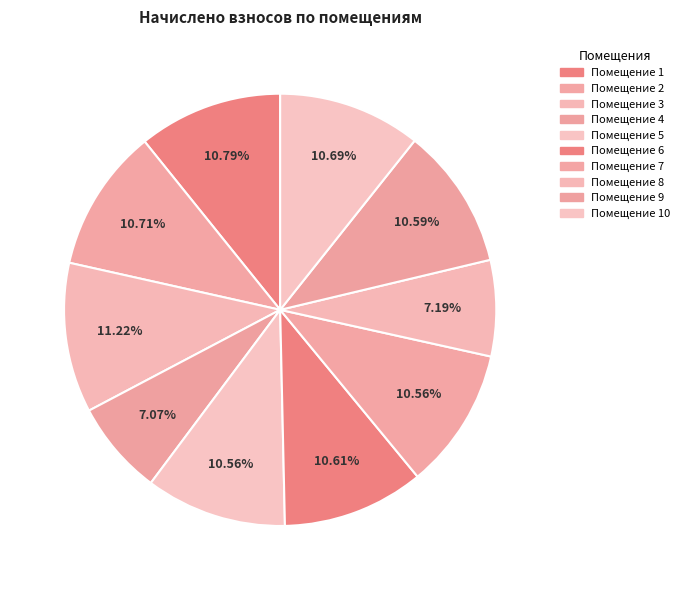

Count the number of slices in the pie.

10